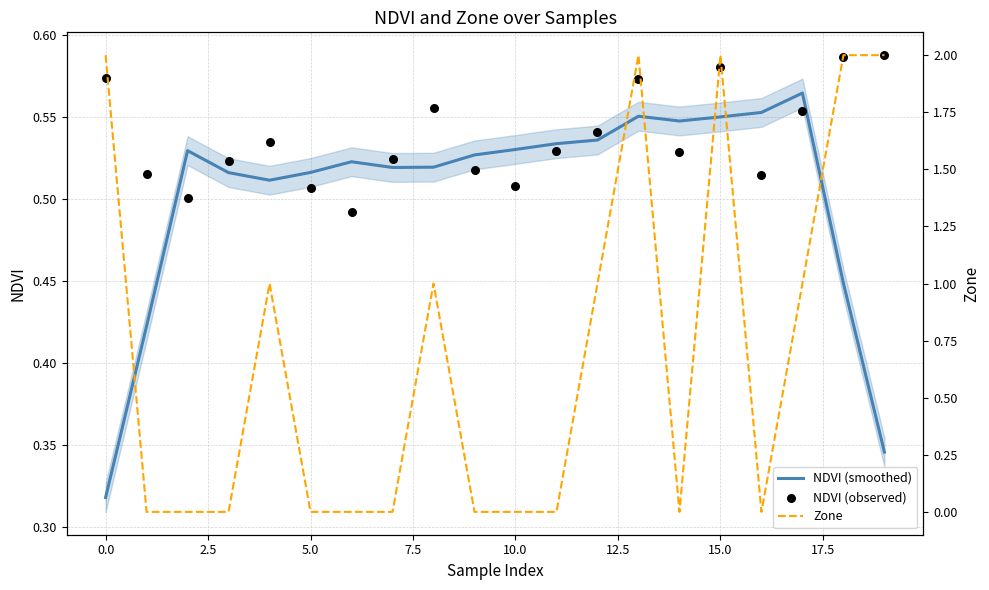

At which category is the sum across all series the highest?

15